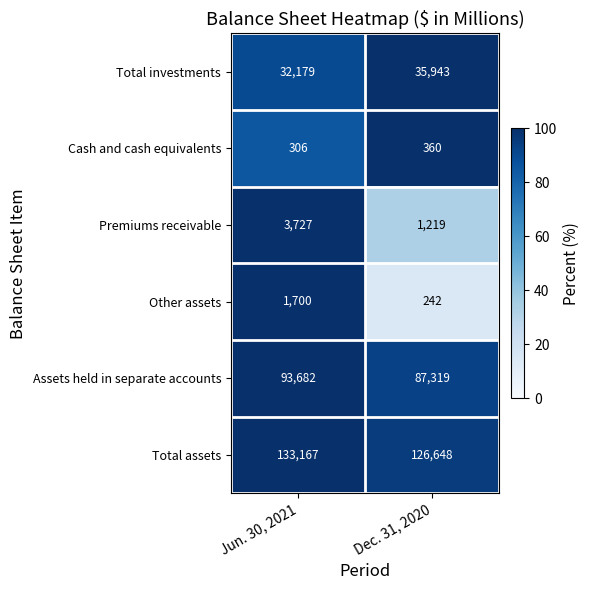

True or false: Premiums receivable has a value of 3727 at Jun. 30, 2021.

True